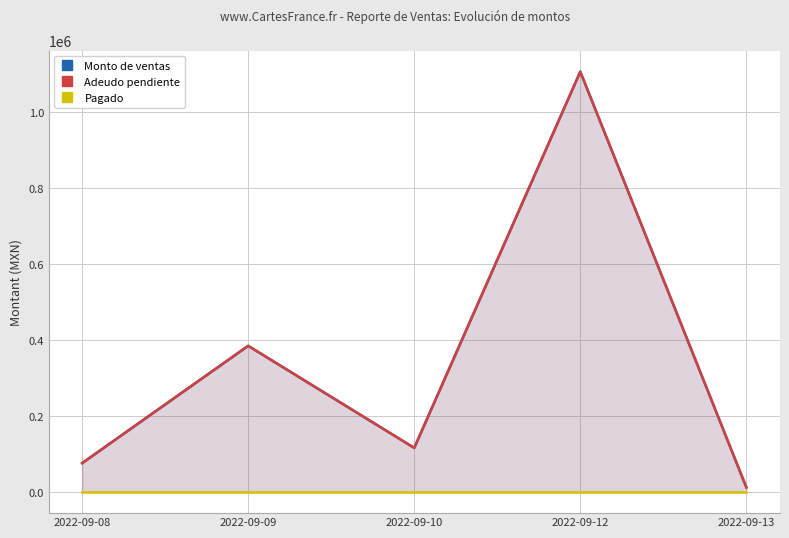

Which series has the largest total across all categories?

Monto de ventas